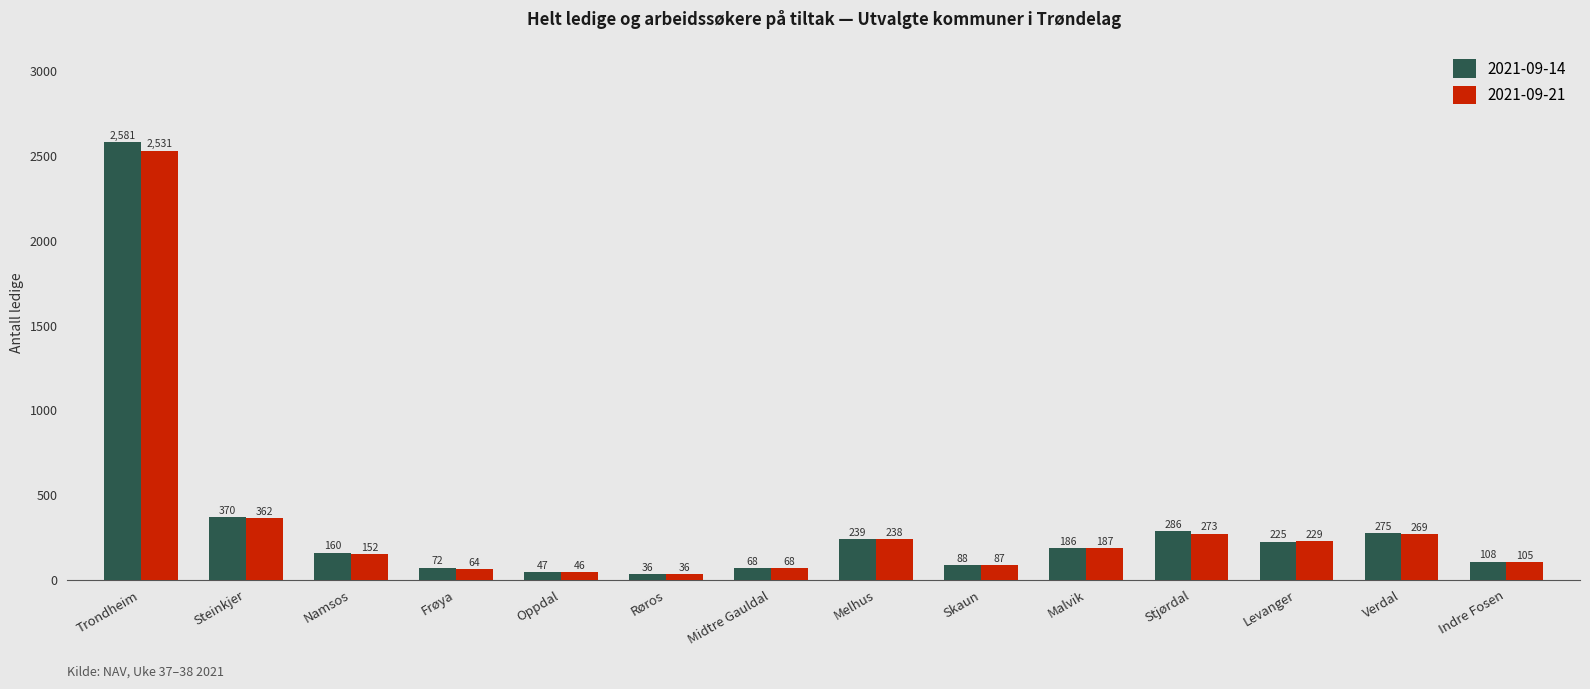

What is the sum of the 2021-09-14 values at Midtre Gauldal and Levanger?

293